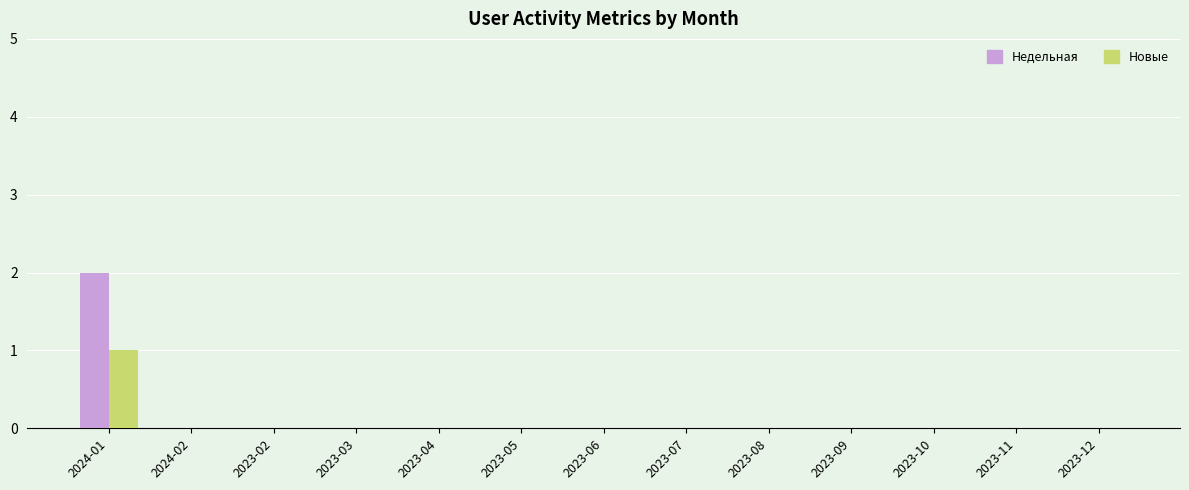

The value of Новые at 2024-02 is -1. True or false?

False